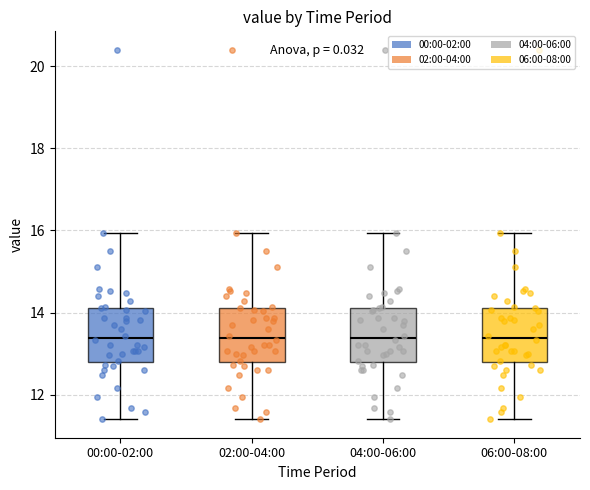

Where does the median line of the box for 00:00-02:00 sit on the y-axis? The values are not printed on the chart, so give them approximately, as read against the axis.

13.4